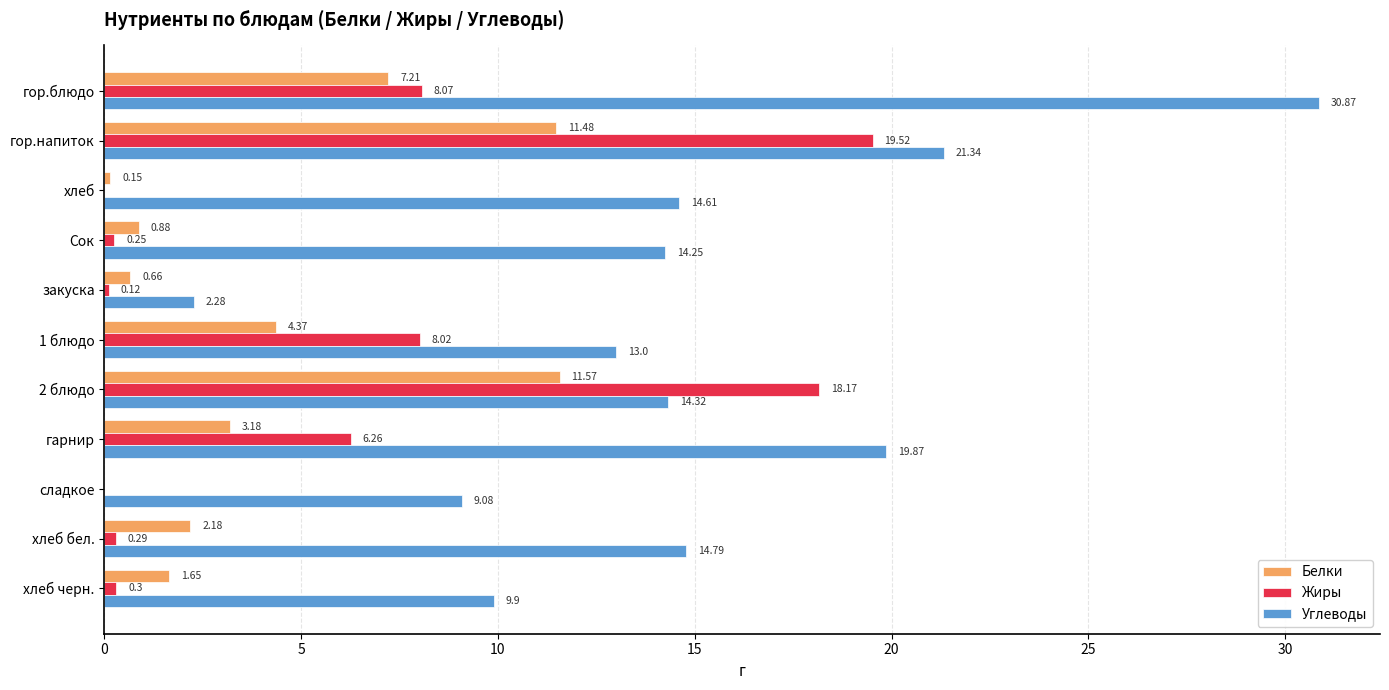

At which label is Углеводы closest to 16?

хлеб бел.